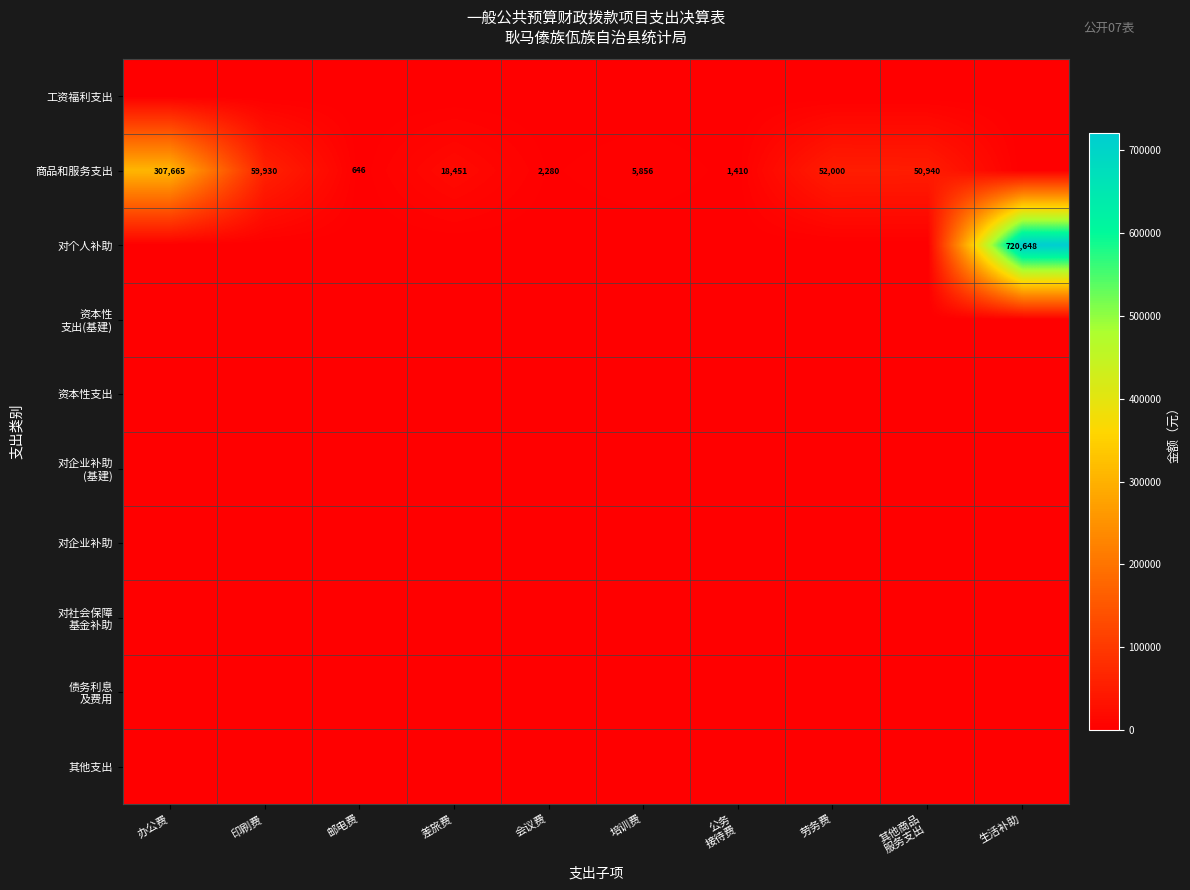

The 商品和服务支出 series shows 205 at 邮电费. True or false?

False